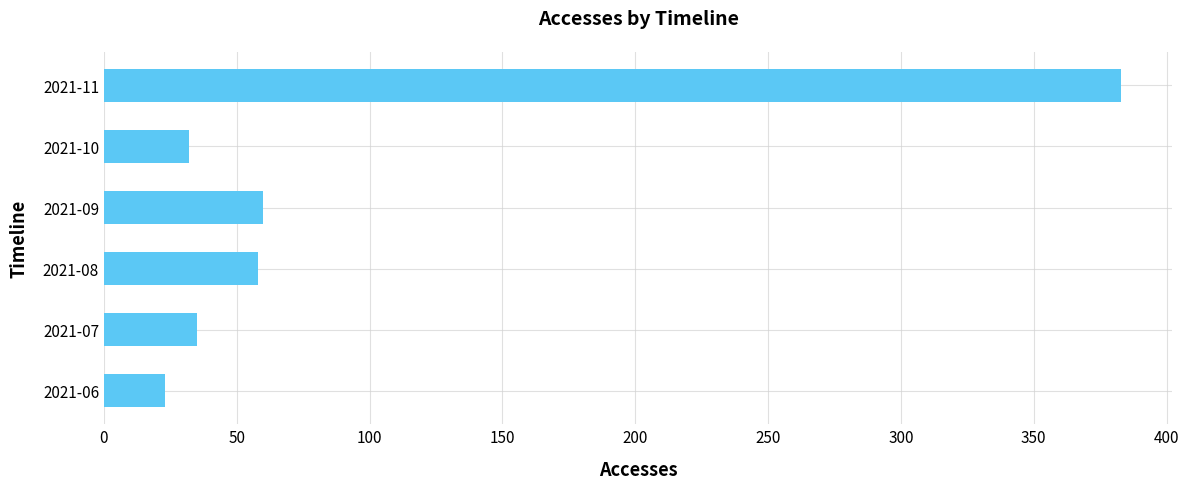

Does the chart contain any negative values?

No